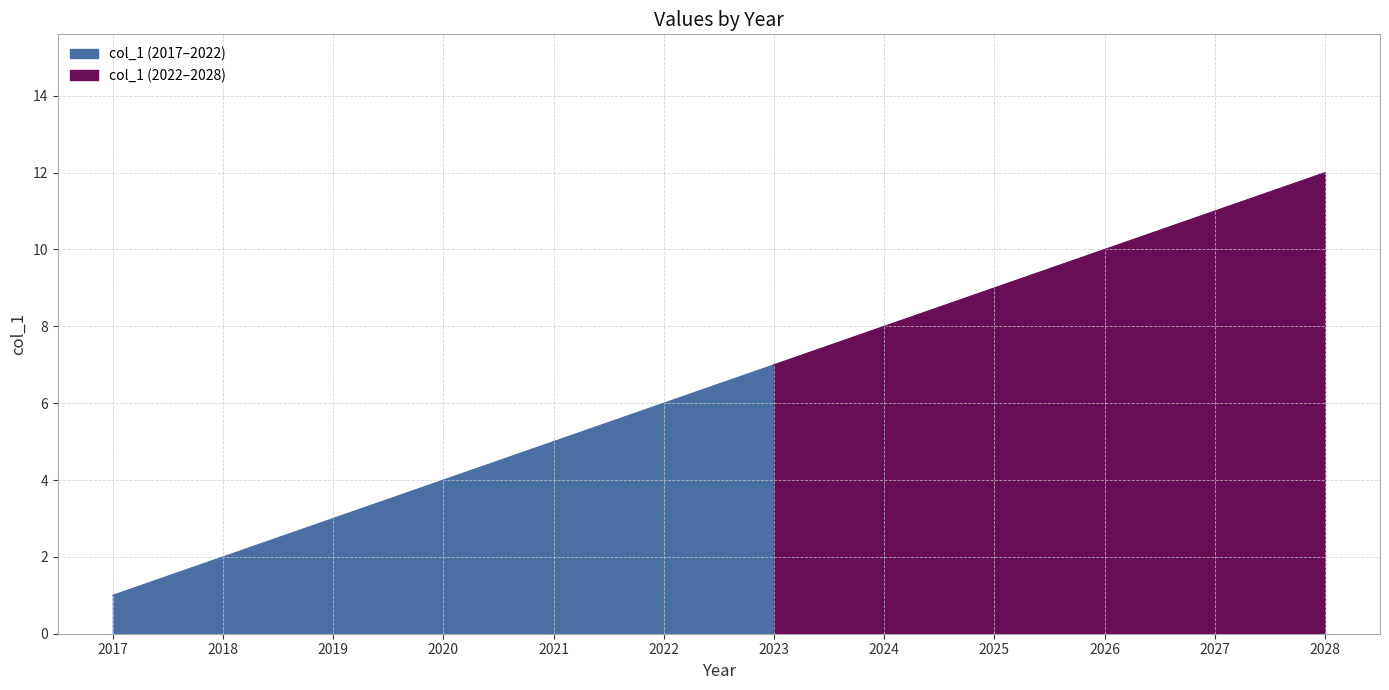

List the labels in order of value, largest first.

2028, 2027, 2026, 2025, 2024, 2023, 2022, 2021, 2020, 2019, 2018, 2017